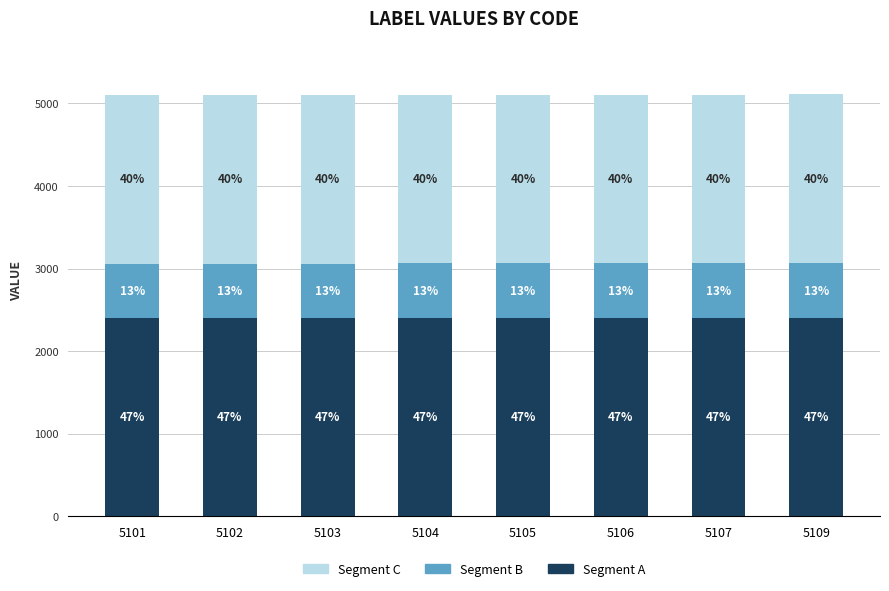

Does the chart contain stacked bars?

Yes